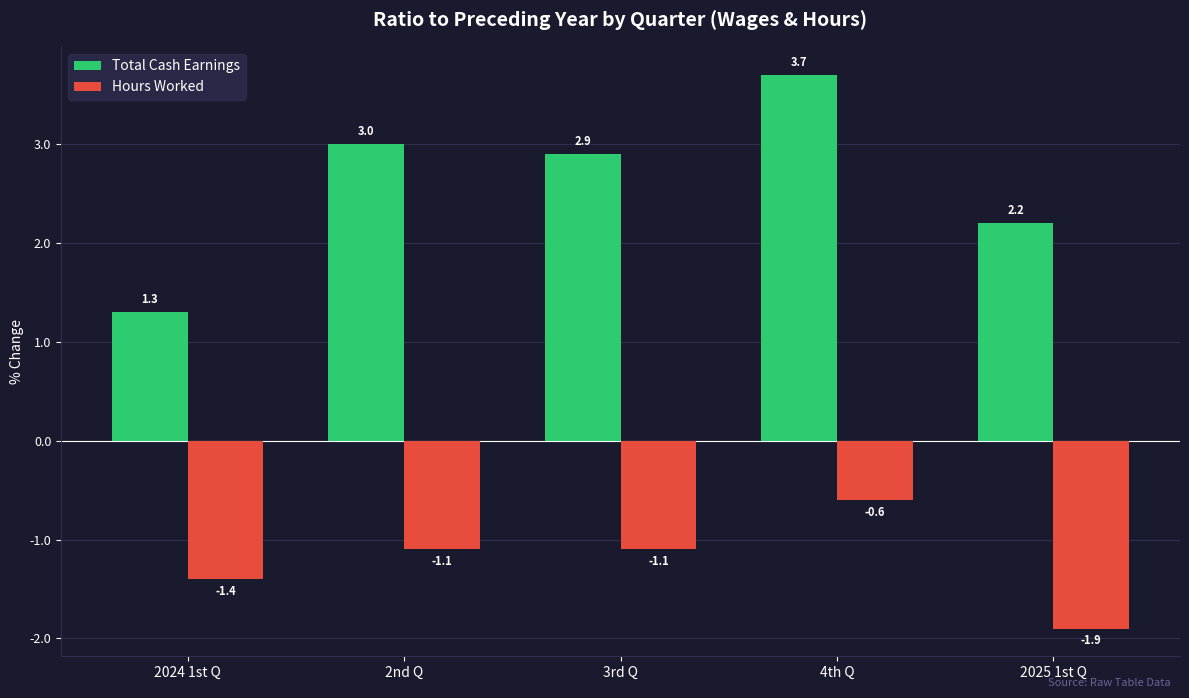

What is the average value of the Hours Worked series?

-1.2